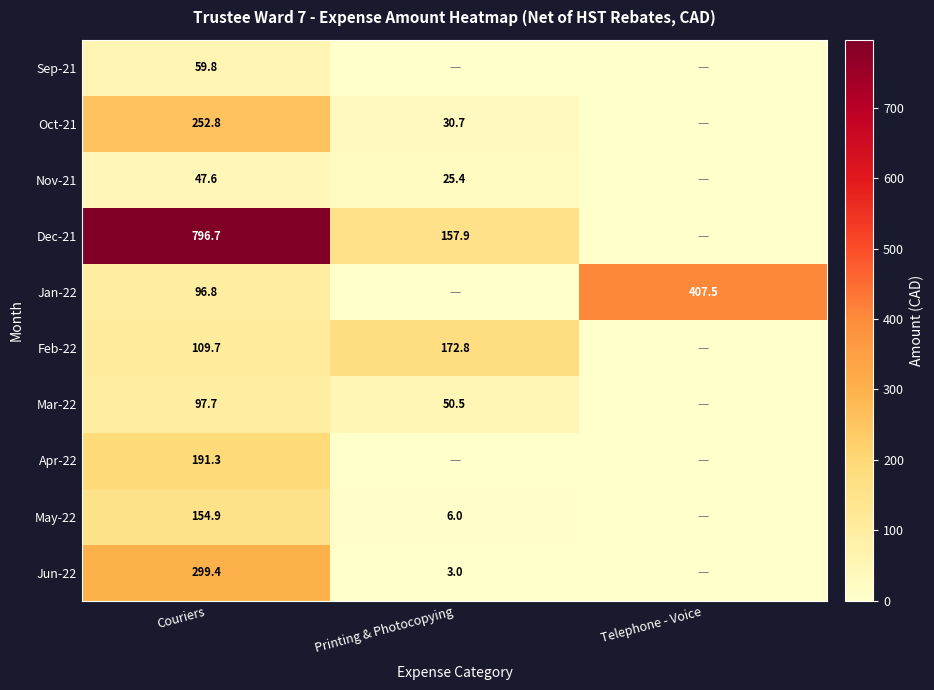

Rank the series at Couriers from lowest to highest value.

Nov-21, Sep-21, Jan-22, Mar-22, Feb-22, May-22, Apr-22, Oct-21, Jun-22, Dec-21